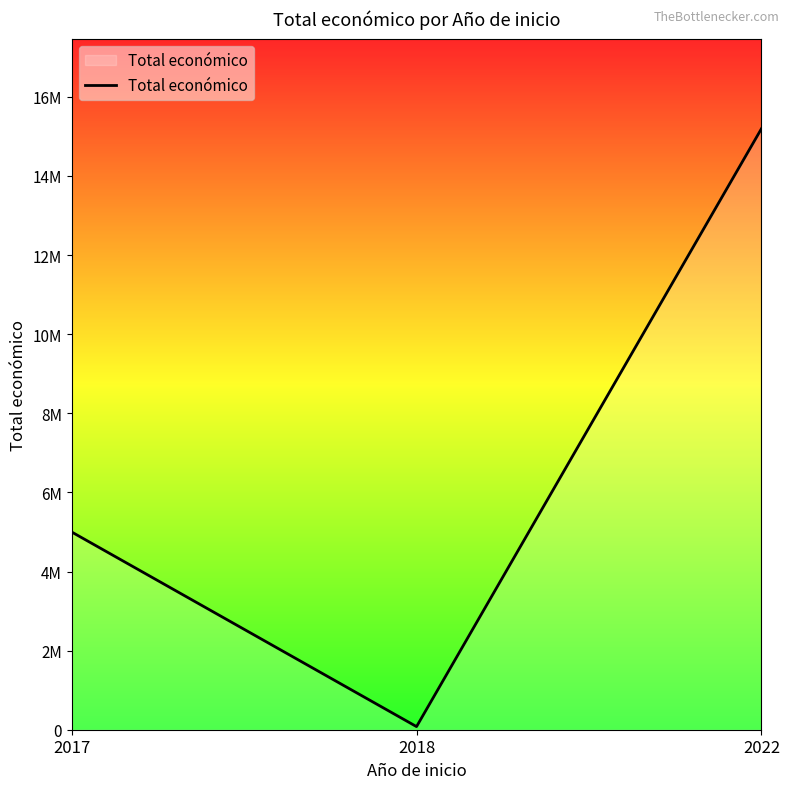

Does the chart have visible grid lines?

No